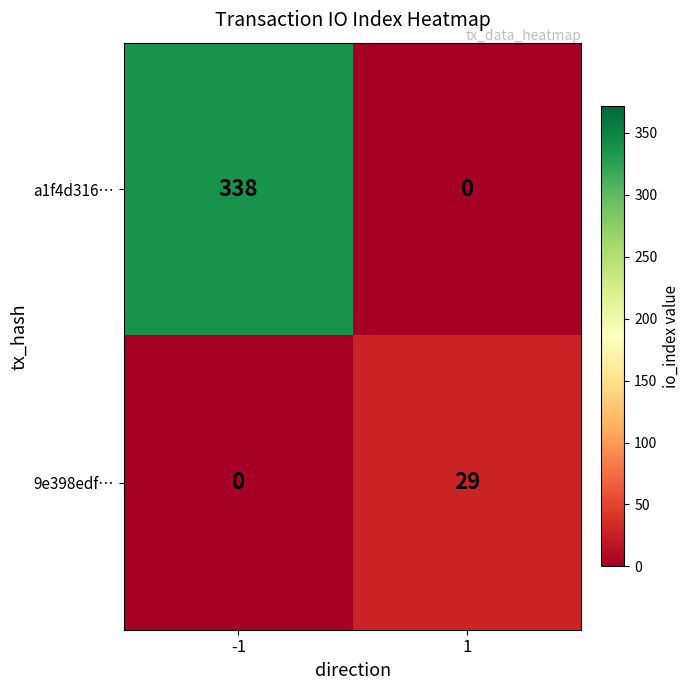

True or false: a1f4d316… has a value of 227 at -1.

False